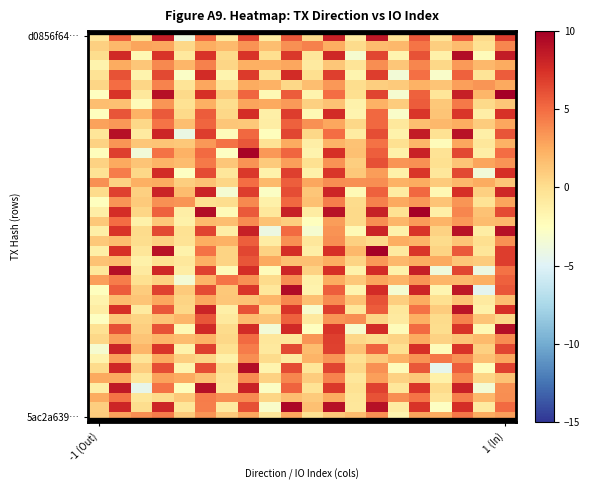

At how many categories does at least one series exceed 10?

3